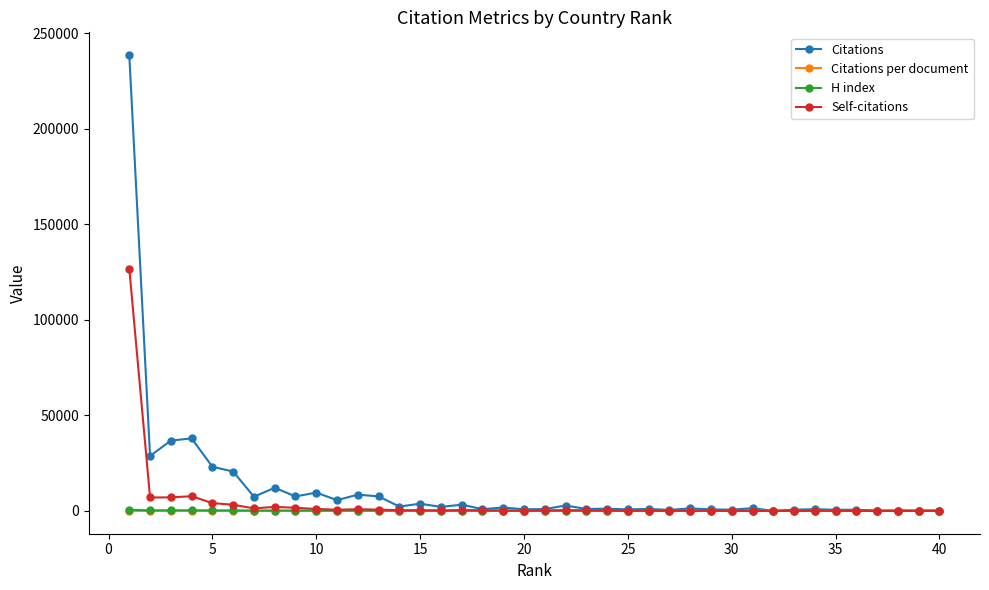

What is the maximum value shown in the chart?

238552.0